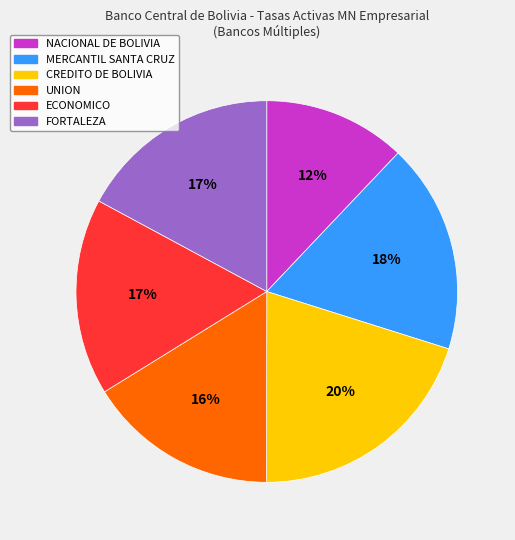

To the nearest percent, what is the combined percentage of FORTALEZA and UNION?

33%